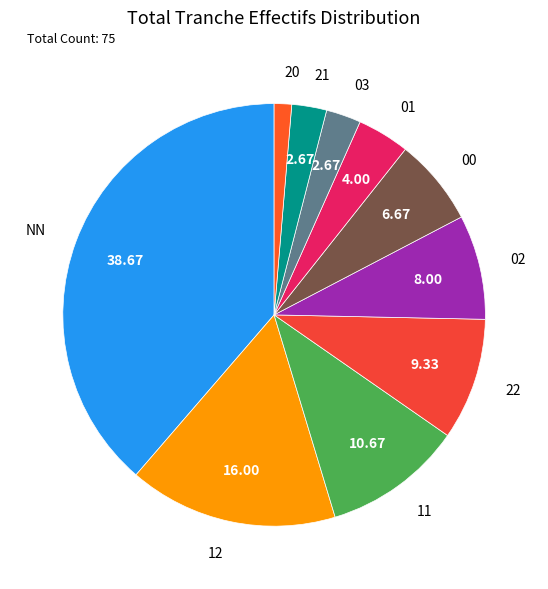

Is it true that 03 is 3% of the pie?

True